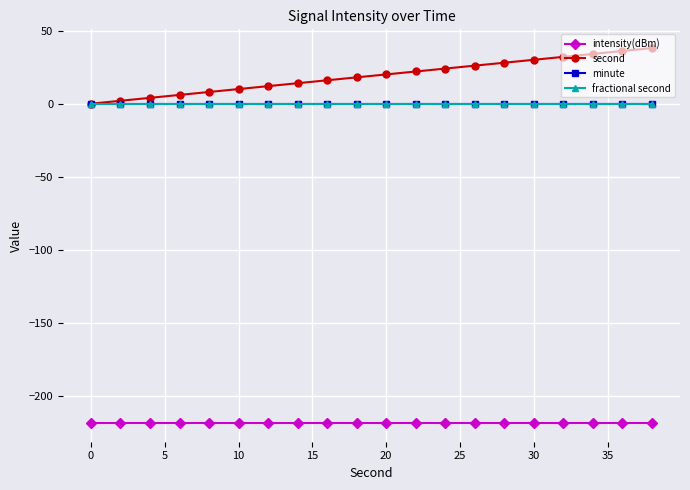

How many lines are shown in the chart?

4